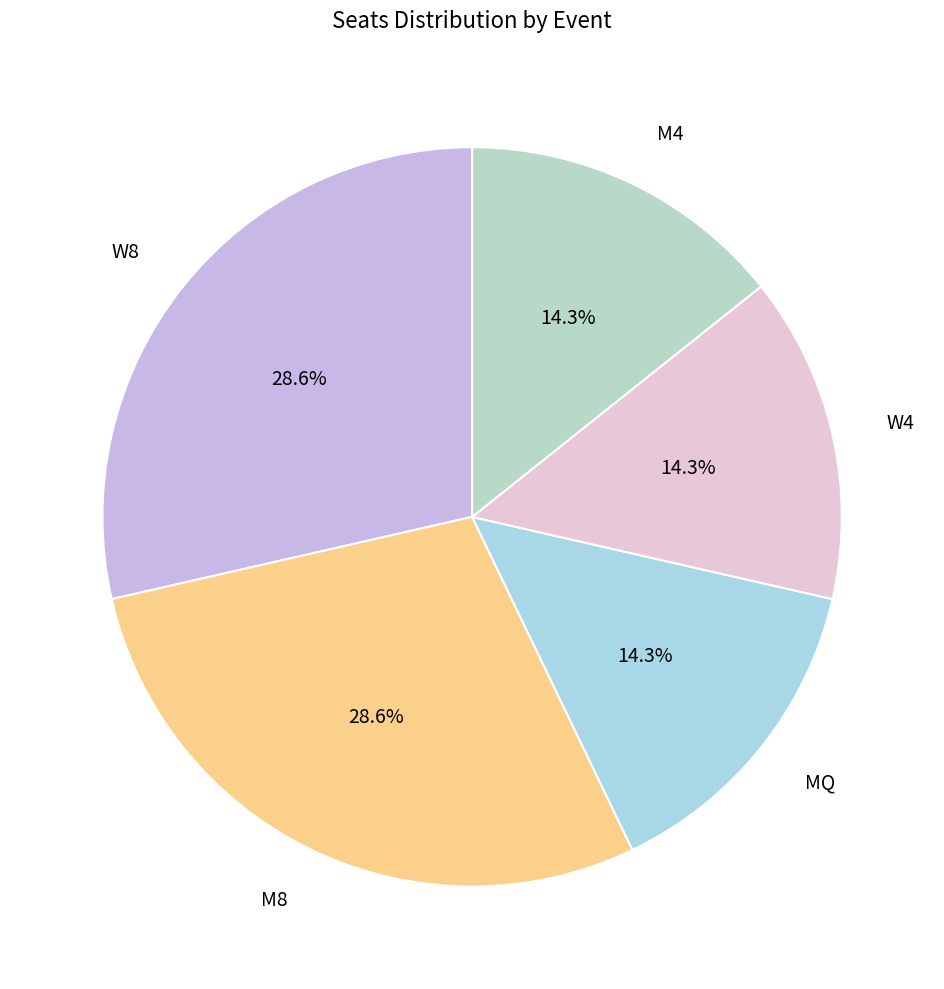

What is the total percentage of W8 and M8?

57.1%